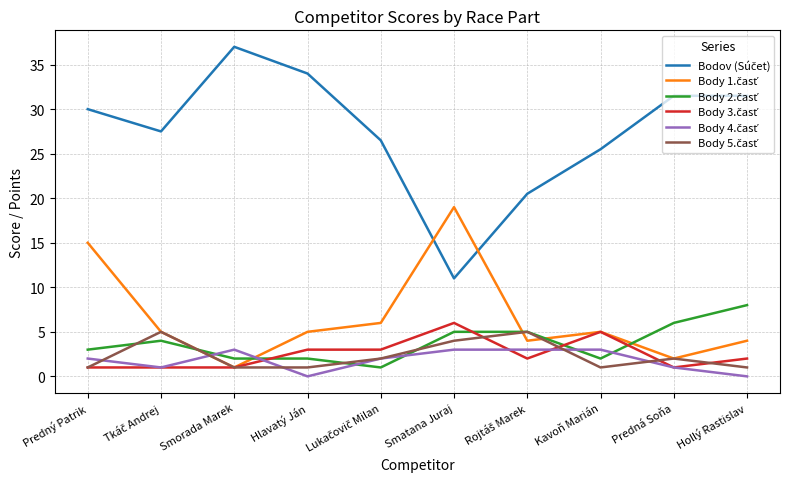

What is the greatest value displayed?

37.0